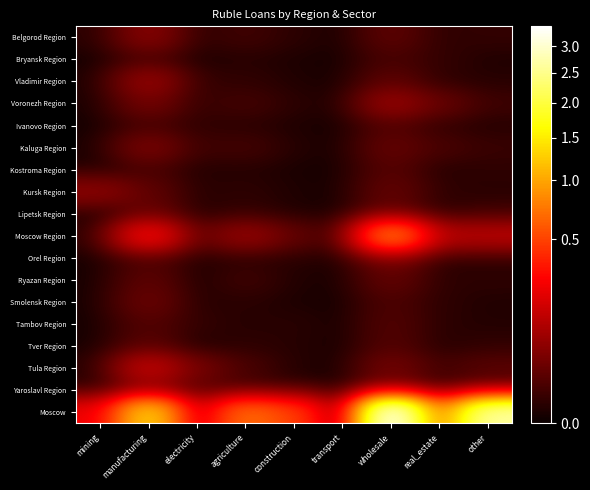

Reading left to right, list all the values displayed in this chart.

Belgorod Region: mining=1463	manufacturing=52237	electricity=1908	agriculture=6483	construction=1809	transport=0	wholesale=18930	real_estate=2306	other=3106
Bryansk Region: mining=0	manufacturing=8880	electricity=200	agriculture=1358	construction=466	transport=0	wholesale=8984	real_estate=3249	other=658
Vladimir Region: mining=25	manufacturing=69487	electricity=3029	agriculture=2750	construction=708	transport=0	wholesale=18723	real_estate=2105	other=1373
Voronezh Region: mining=70	manufacturing=34108	electricity=3433	agriculture=7674	construction=1790	transport=0	wholesale=71470	real_estate=24069	other=5626
Ivanovo Region: mining=0	manufacturing=8596	electricity=2494	agriculture=1972	construction=560	transport=1	wholesale=12855	real_estate=2926	other=1102
Kaluga Region: mining=85	manufacturing=40223	electricity=5263	agriculture=7326	construction=1018	transport=0	wholesale=23303	real_estate=9257	other=4309
Kostroma Region: mining=47	manufacturing=9634	electricity=830	agriculture=1159	construction=331	transport=0	wholesale=14924	real_estate=998	other=2317
Kursk Region: mining=56280	manufacturing=19545	electricity=1375	agriculture=2262	construction=607	transport=0	wholesale=22755	real_estate=2550	other=1605
Lipetsk Region: mining=20	manufacturing=25541	electricity=831	agriculture=3241	construction=547	transport=0	wholesale=19795	real_estate=1052	other=5888
Moscow Region: mining=677	manufacturing=276885	electricity=16363	agriculture=70213	construction=22089	transport=3	wholesale=802225	real_estate=105903	other=116444
Orel Region: mining=101	manufacturing=9822	electricity=681	agriculture=1990	construction=1425	transport=0	wholesale=33731	real_estate=920	other=1550
Ryazan Region: mining=16	manufacturing=19329	electricity=205	agriculture=6175	construction=700	transport=60	wholesale=22147	real_estate=2011	other=2188
Smolensk Region: mining=4	manufacturing=27456	electricity=1105	agriculture=1799	construction=444	transport=4	wholesale=10783	real_estate=2134	other=758
Tambov Region: mining=0	manufacturing=13871	electricity=3240	agriculture=1233	construction=1627	transport=0	wholesale=13029	real_estate=1844	other=963
Tver Region: mining=29	manufacturing=16203	electricity=88	agriculture=2405	construction=1318	transport=0	wholesale=13570	real_estate=1248	other=2801
Tula Region: mining=673	manufacturing=142147	electricity=34489	agriculture=9843	construction=1096	transport=0	wholesale=35234	real_estate=7473	other=16760
Yaroslavl Region: mining=19	manufacturing=43733	electricity=16453	agriculture=3766	construction=1356	transport=1	wholesale=22758	real_estate=2652	other=8667
Moscow: mining=224322	manufacturing=1369030	electricity=120572	agriculture=701504	construction=492272	transport=4110	wholesale=3415132	real_estate=706665	other=2659421